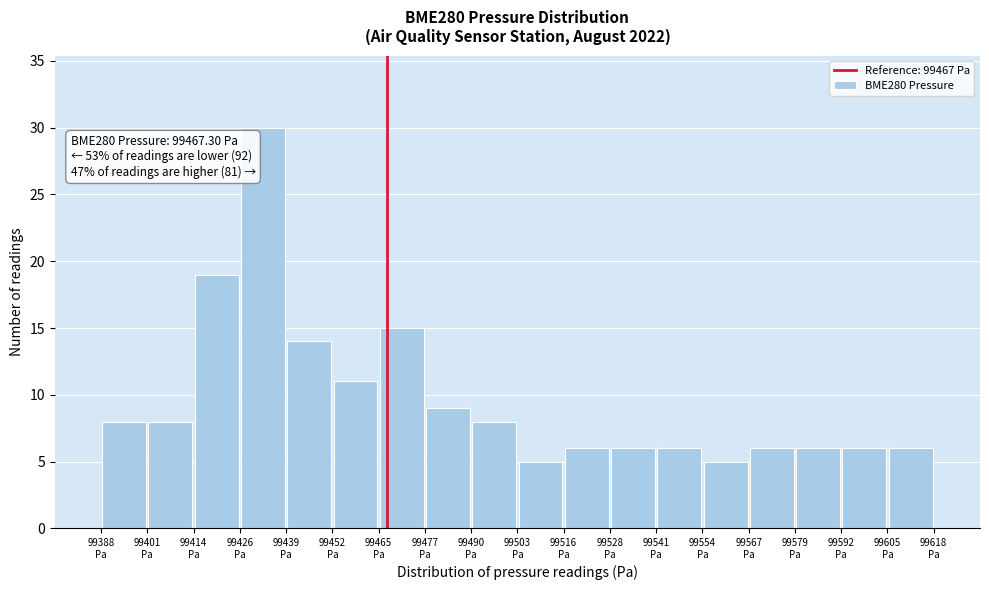

Which range on the x-axis has the tallest bar?

99426 to 99440